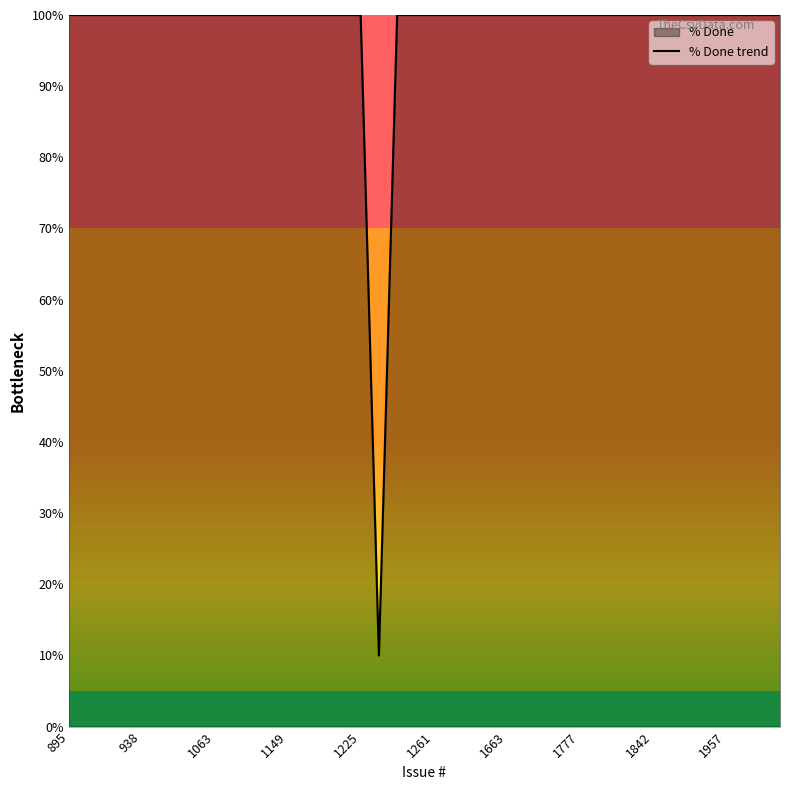

What is the maximum value shown in the chart?

100